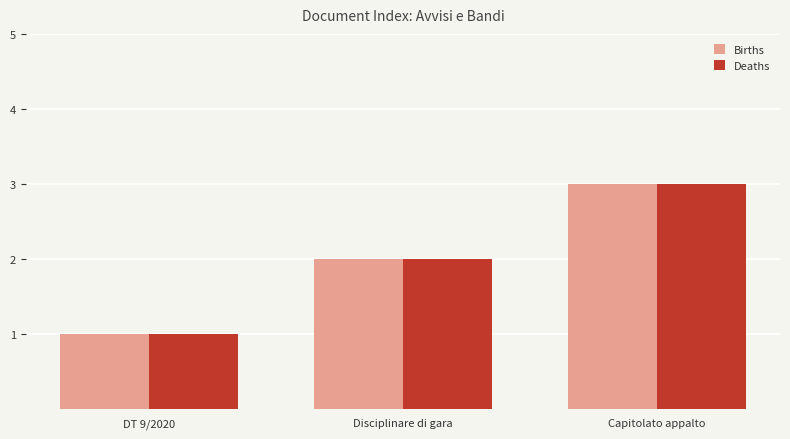

How many categories are shown in the chart?

3